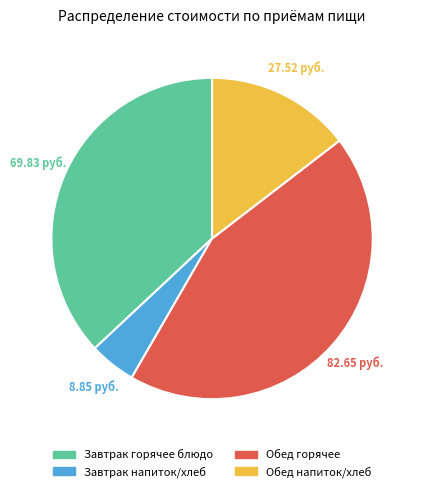

Count the number of slices in the pie.

4